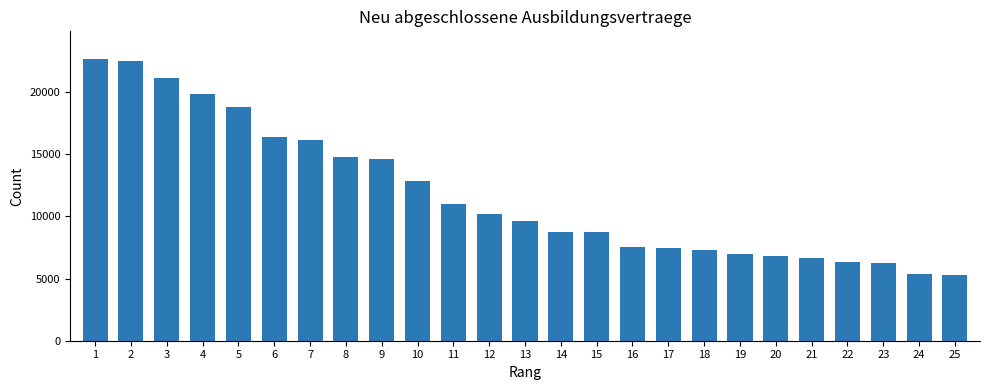

What is the minimum value shown in the chart?

5274